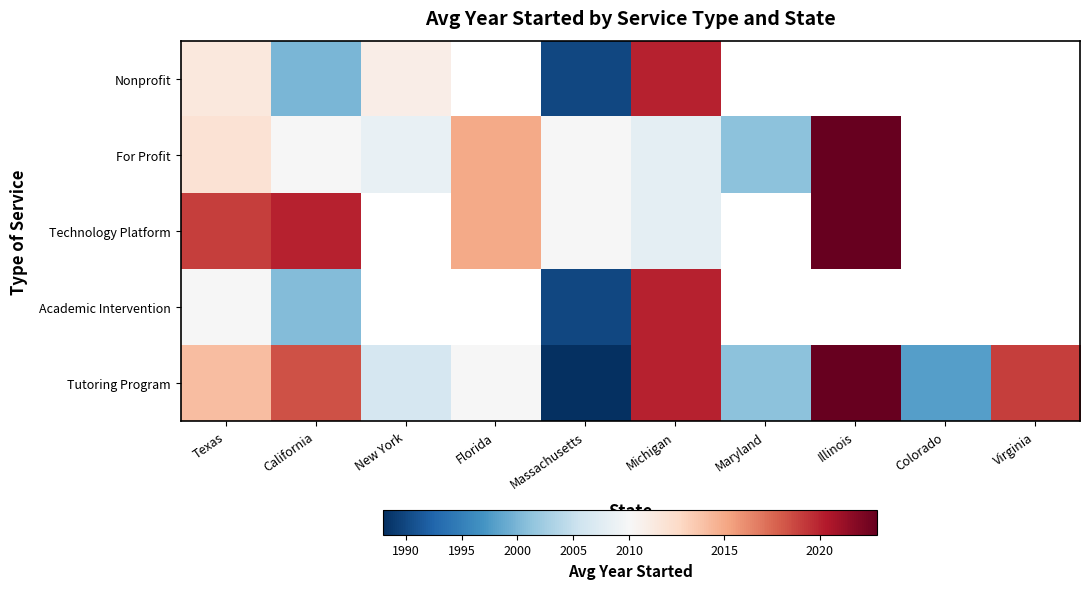

What is the smallest value displayed?

1988.0